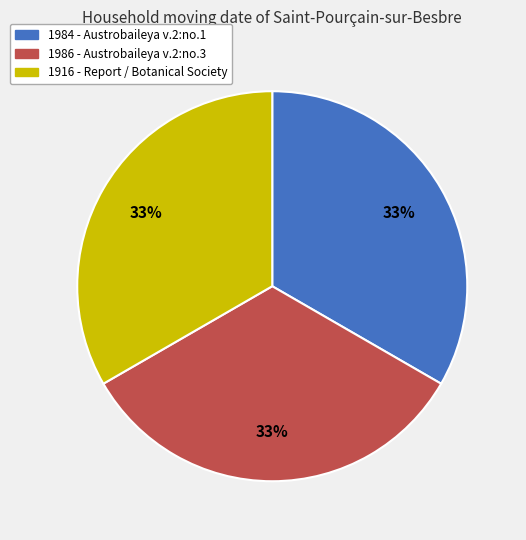

How many segments does this pie chart have?

3